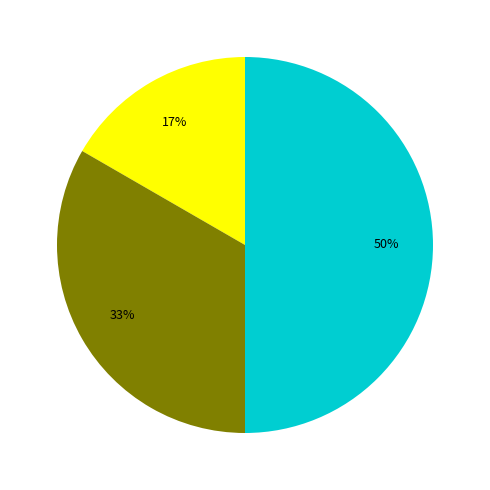

Count the number of slices in the pie.

3